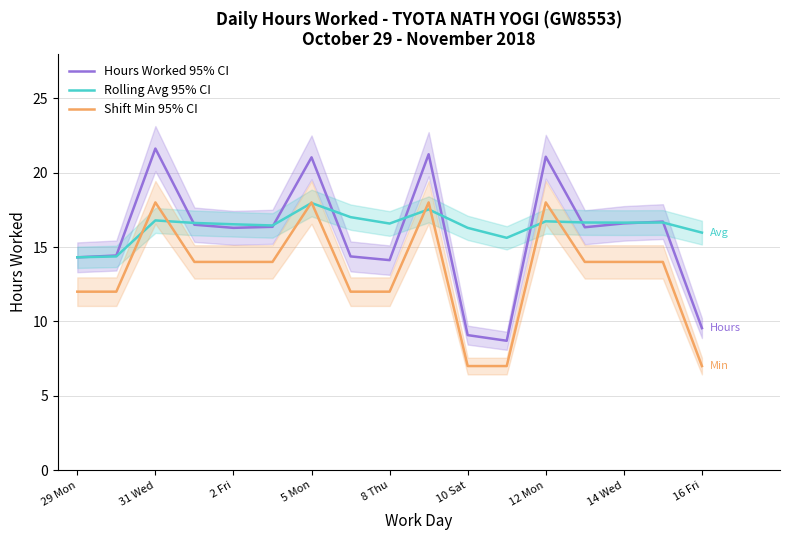

How many lines are shown in the chart?

3